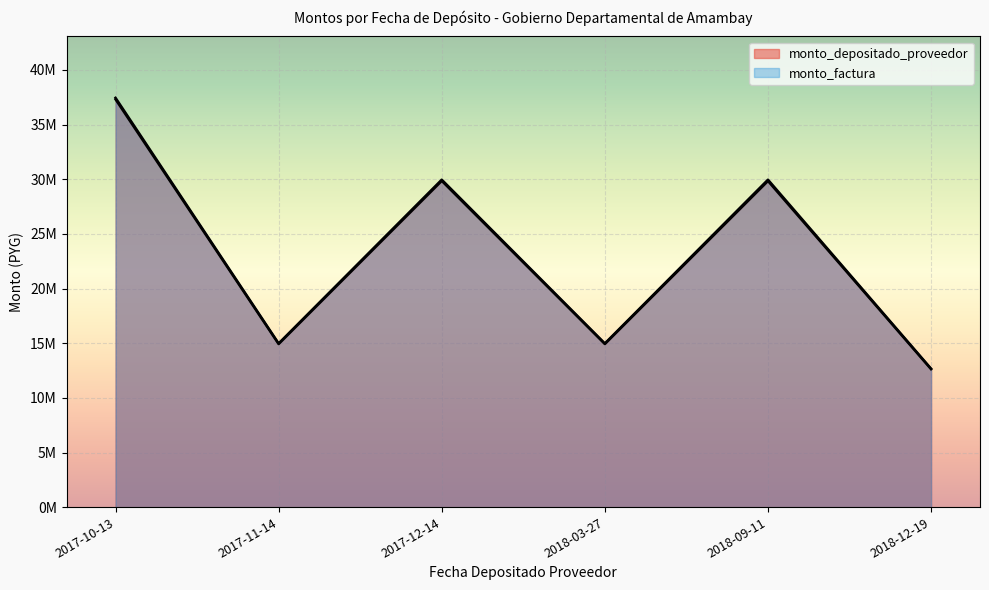

The monto_depositado_proveedor series shows 25319497 at 2017-11-14. True or false?

False